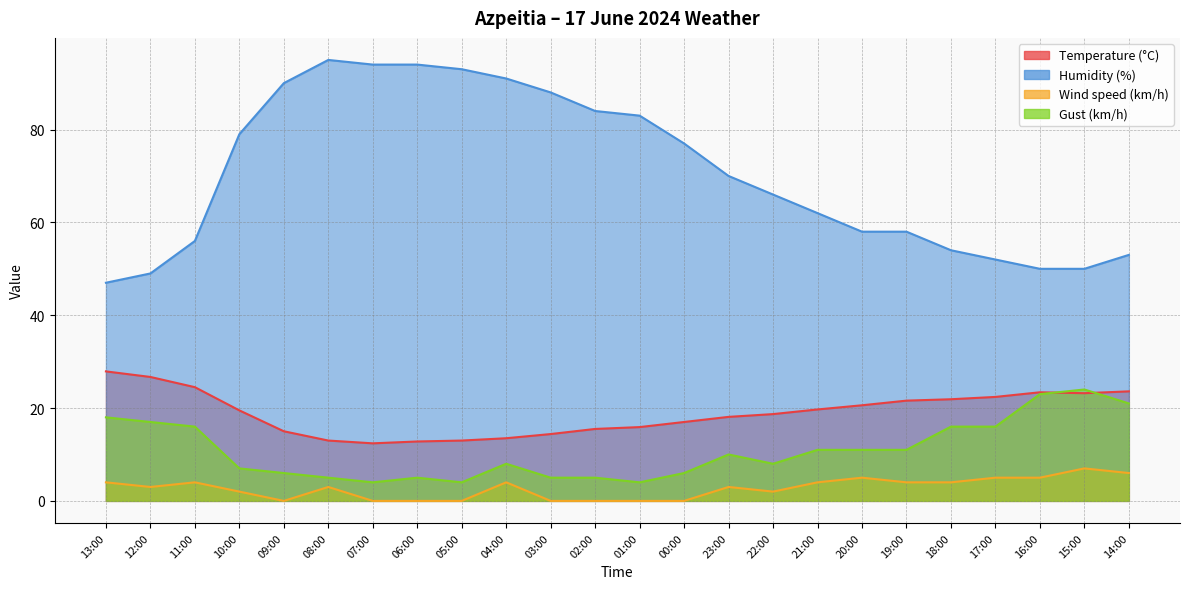

How many data points in Humidity (%) are less than 70?

12